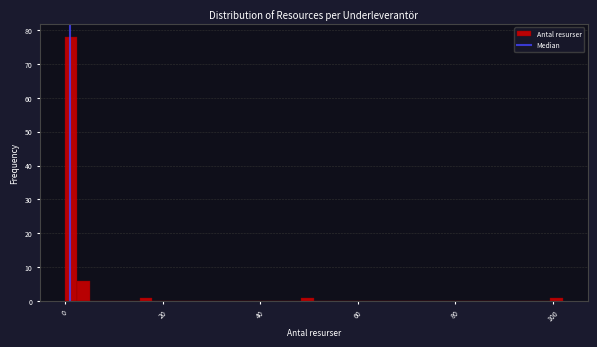

Around what value on the x-axis is the tallest bar? Give the approximate position of its centre, as read against the axis.

2